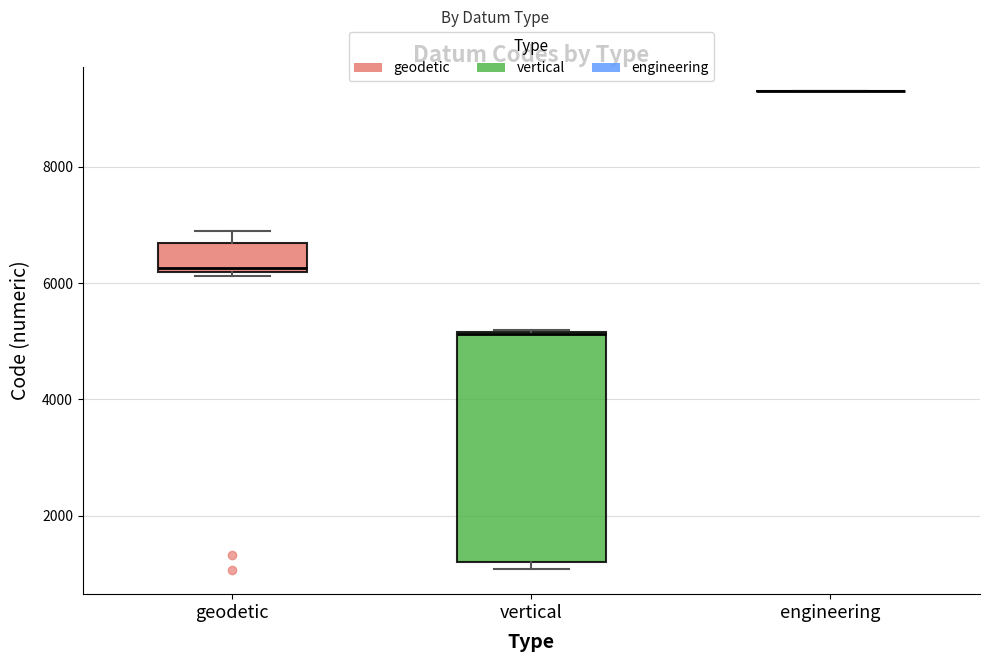

Reading left to right, read every box against the y-axis: the position of its median line, the range the box covers, and the ends of its whiskers. The values are not printed on the chart, so give them approximately, as read against the axis.

geodetic: median 6200 (just above the box's lower edge), box 6200 to 6600, whiskers 6200 (just below the box's lower edge) to 7000
vertical: median 5200, box 1200 to 5200, whiskers 1000 to 5200
engineering: box collapsed to a line at 9400, whiskers 9400 to 9400